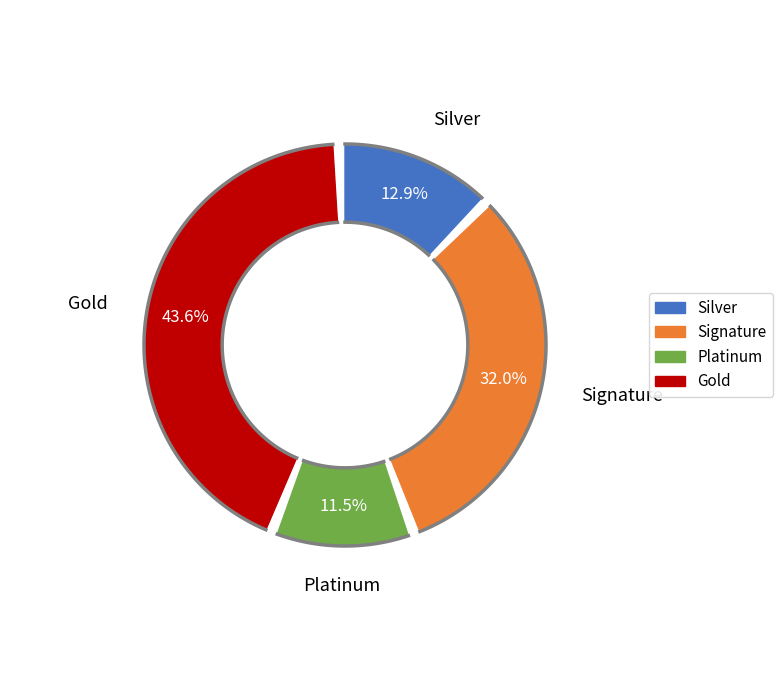

To the nearest percent, what is the difference between the largest and smallest slice percentages?

32%